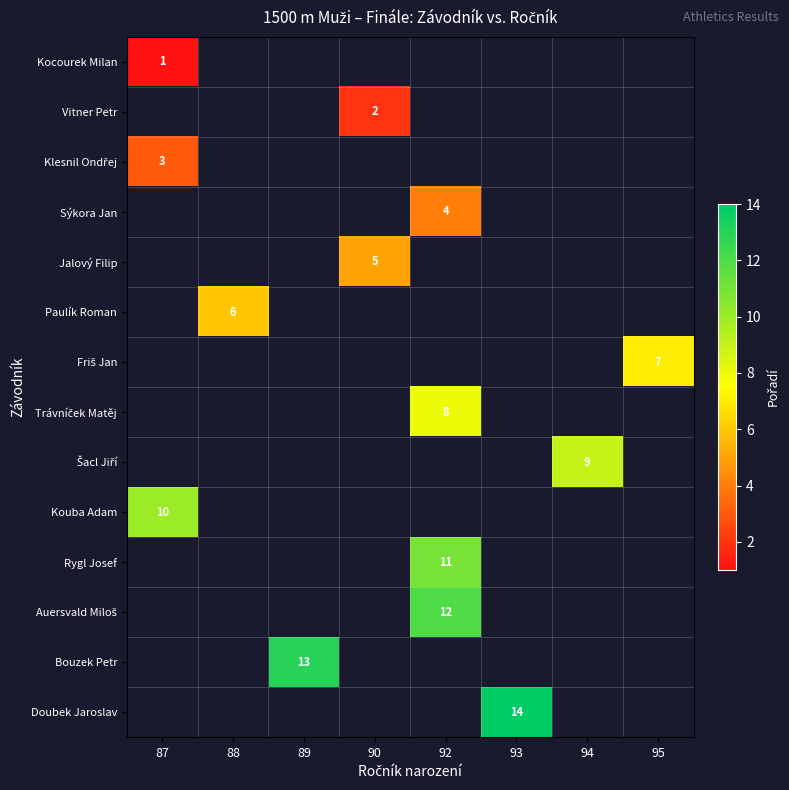

At which category does the chart reach its minimum across all series?

87